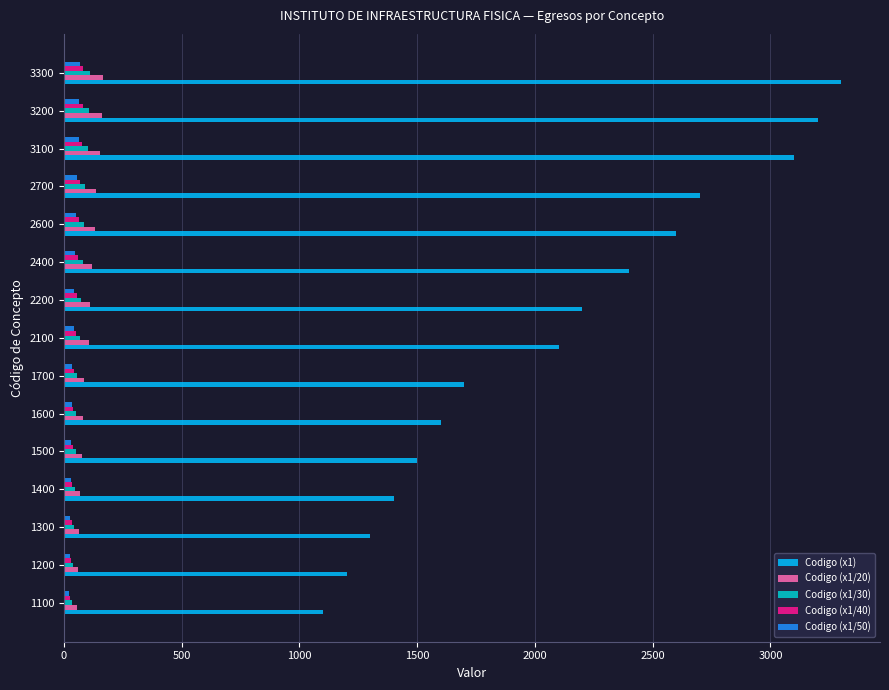

True or false: Codigo (x1) has a value of 2600 at 2600.

True